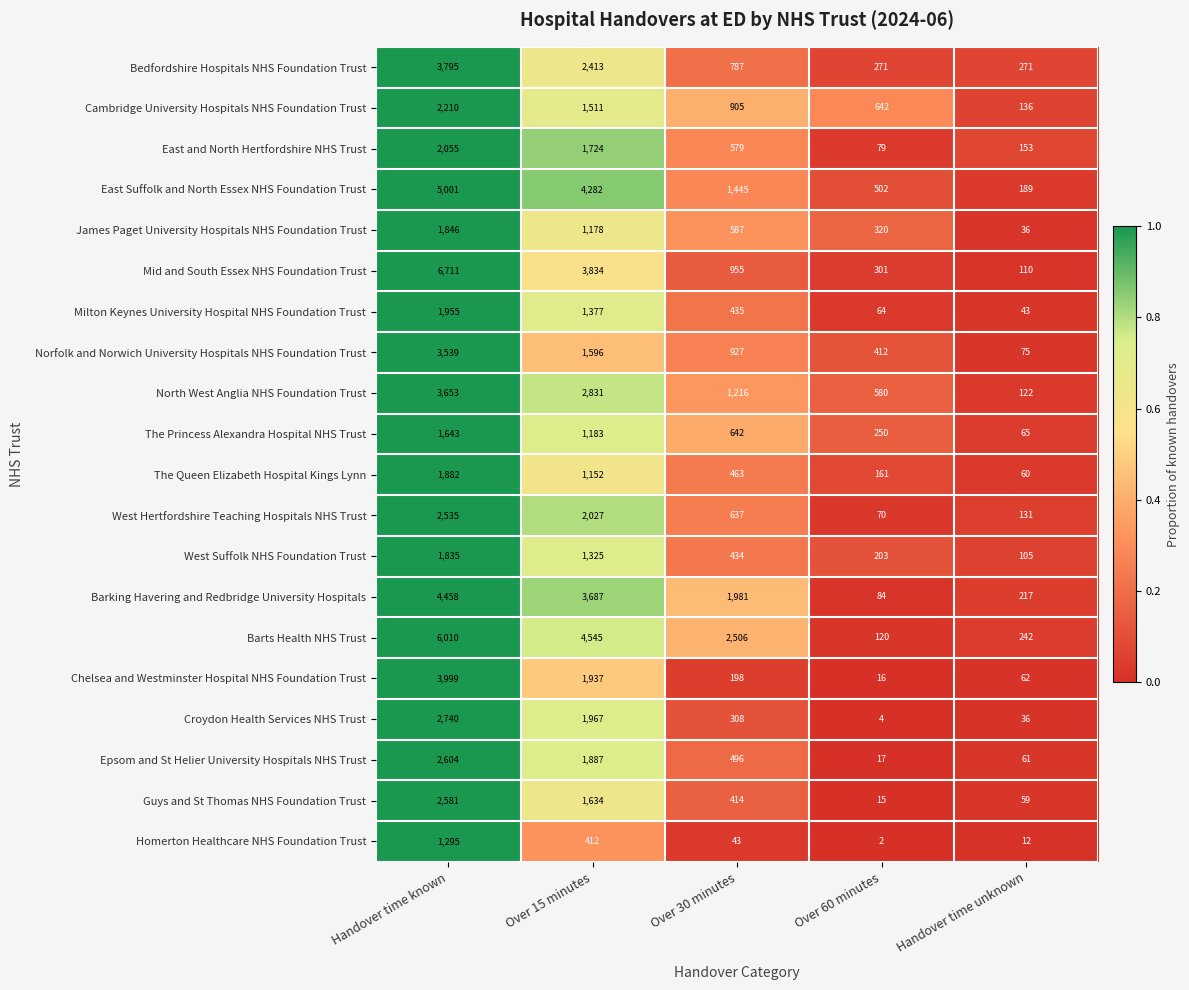

Which label corresponds to the smallest value in the chart?

Over 60 minutes